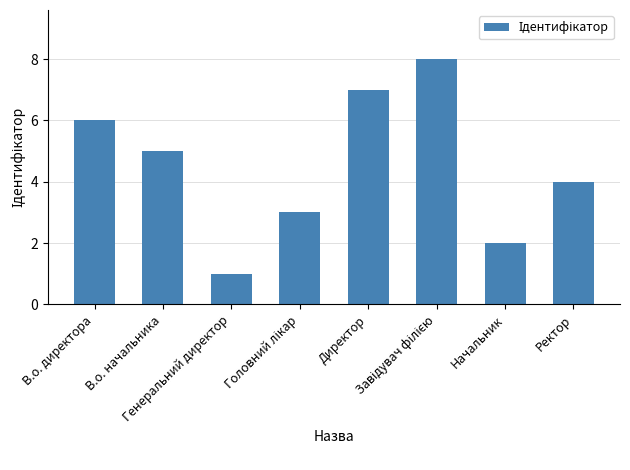

What is the sum of the values at Начальник and Ректор?

6